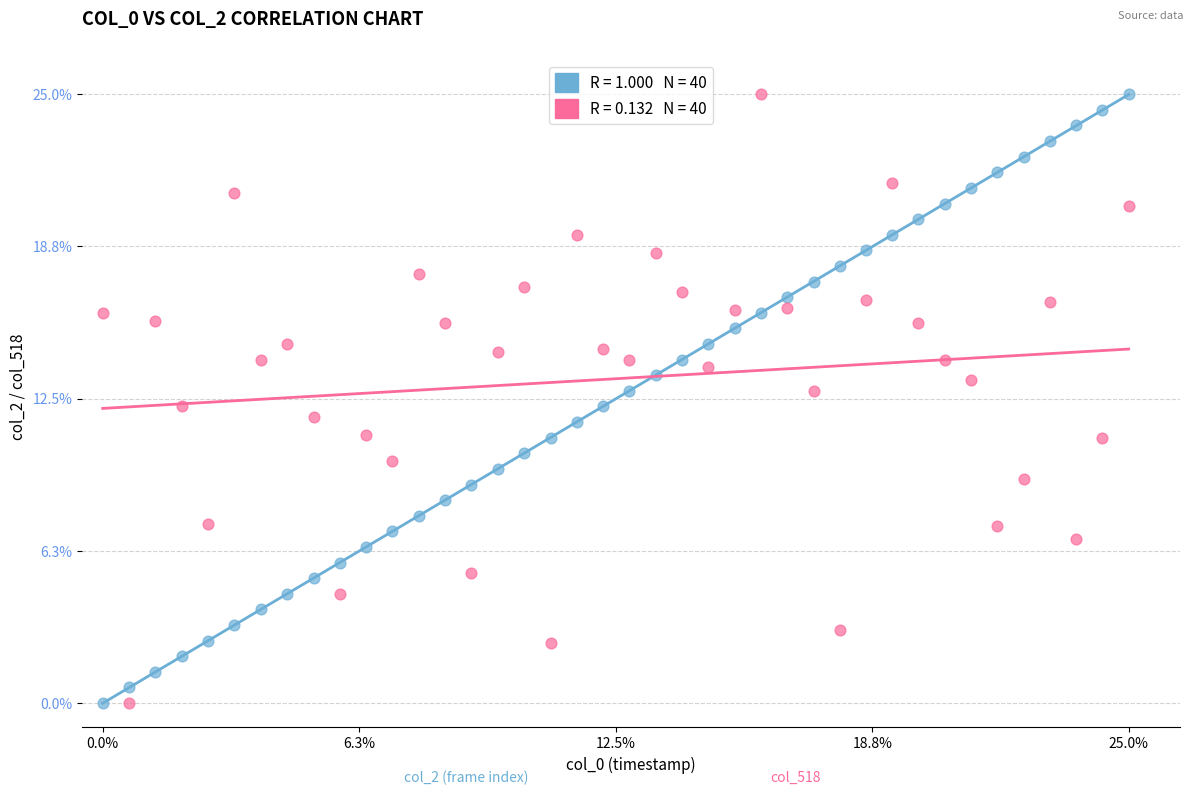

Across all data points, what is the range of Y values (max minus min)?

25.0